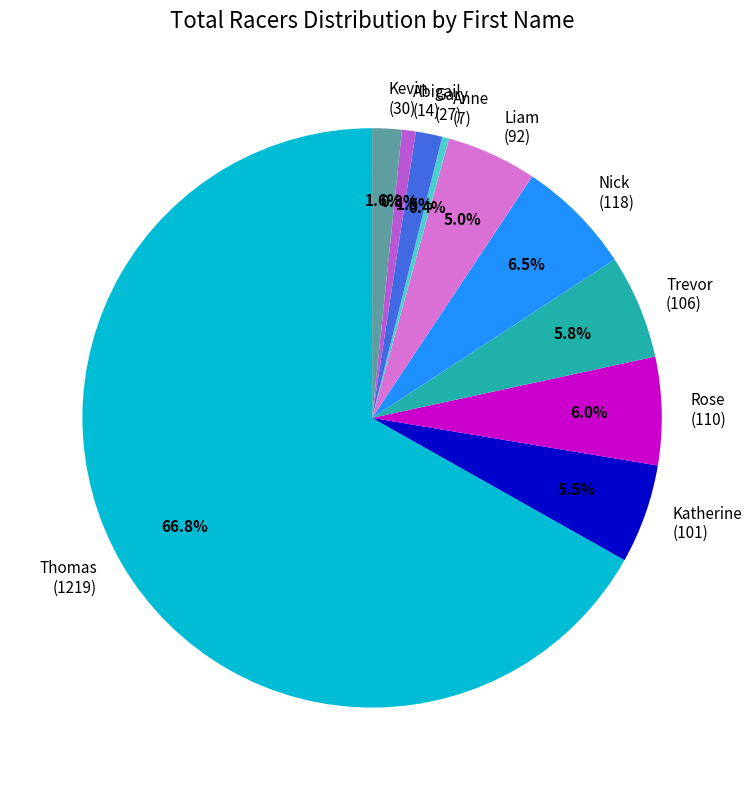

What percentage is the Abigail slice, to the nearest percent?

1%